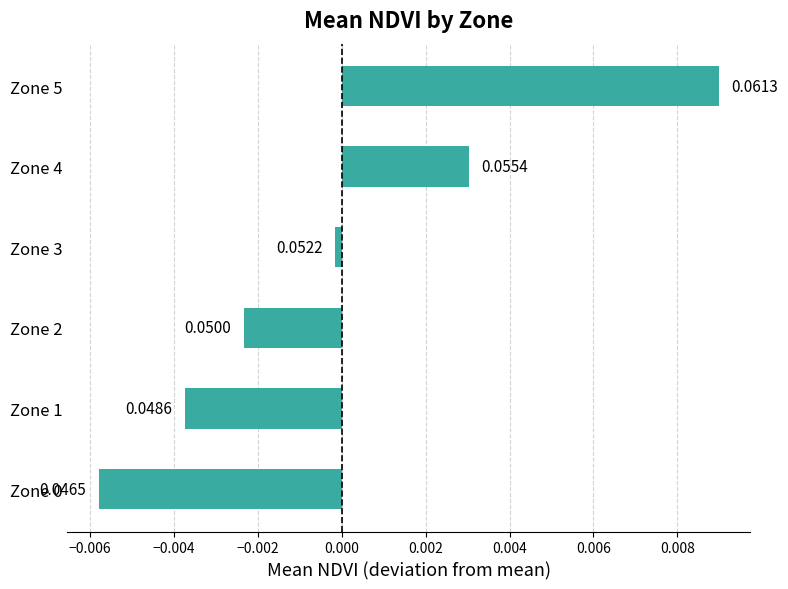

Between Zone 5 and Zone 3, which is larger?

Zone 5